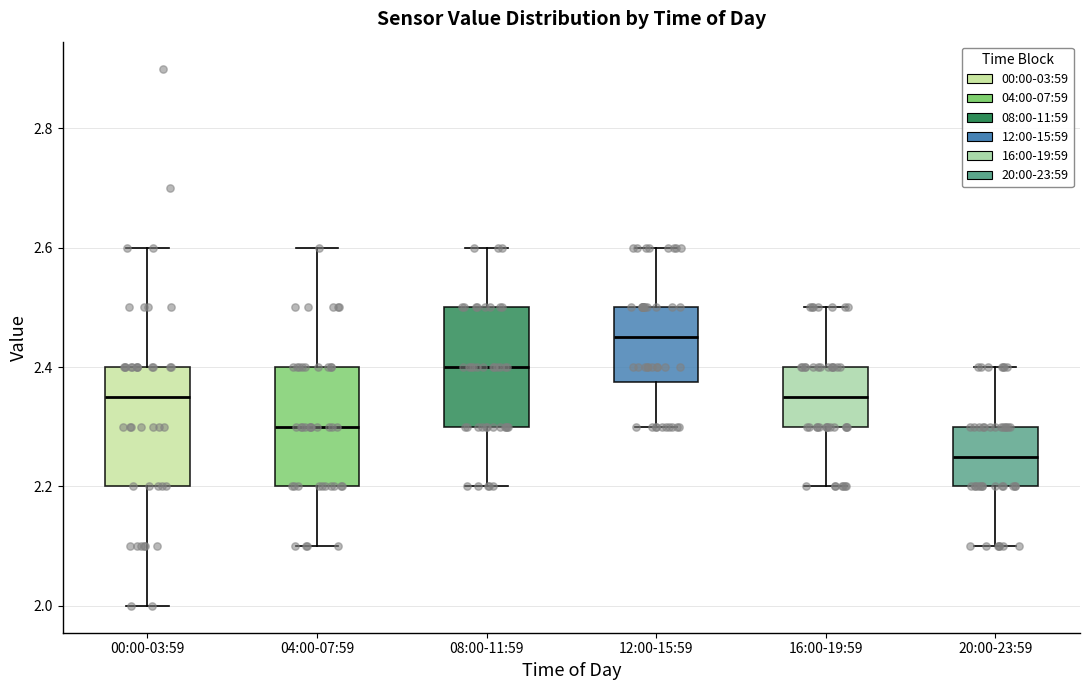

Where does the lower whisker of the box for 12:00-15:59 end on the y-axis? The values are not printed on the chart, so give them approximately, as read against the axis.

2.30